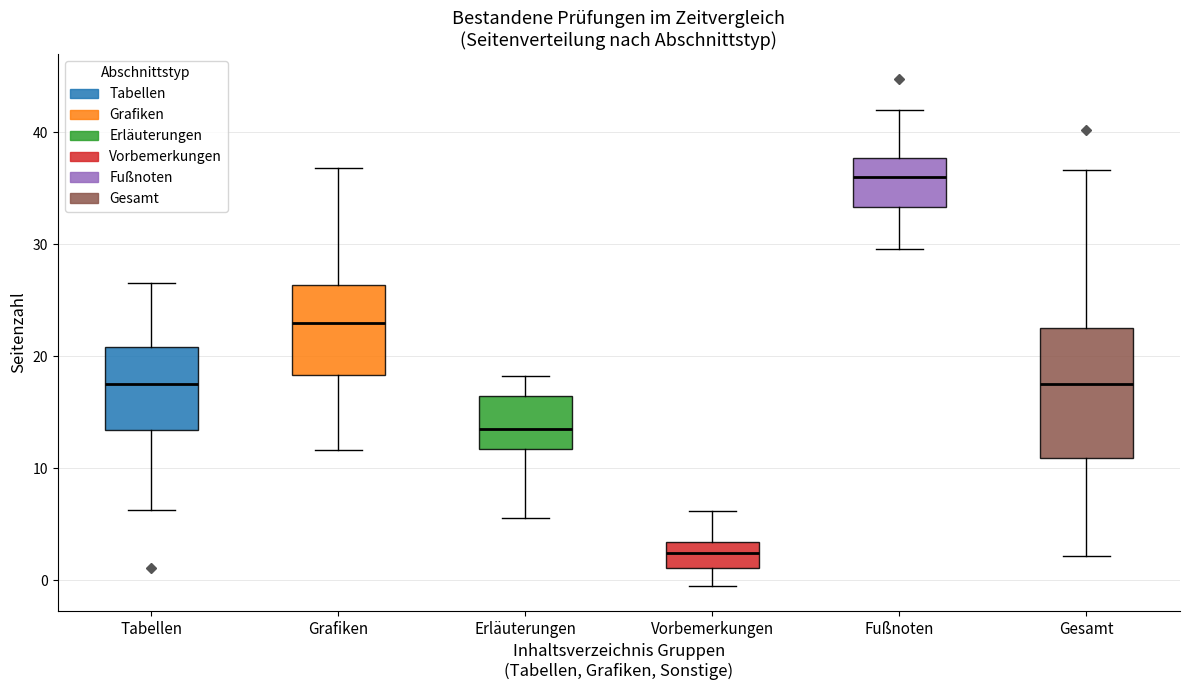

Which box is the tallest, from its lower edge to its upper edge?

Gesamt